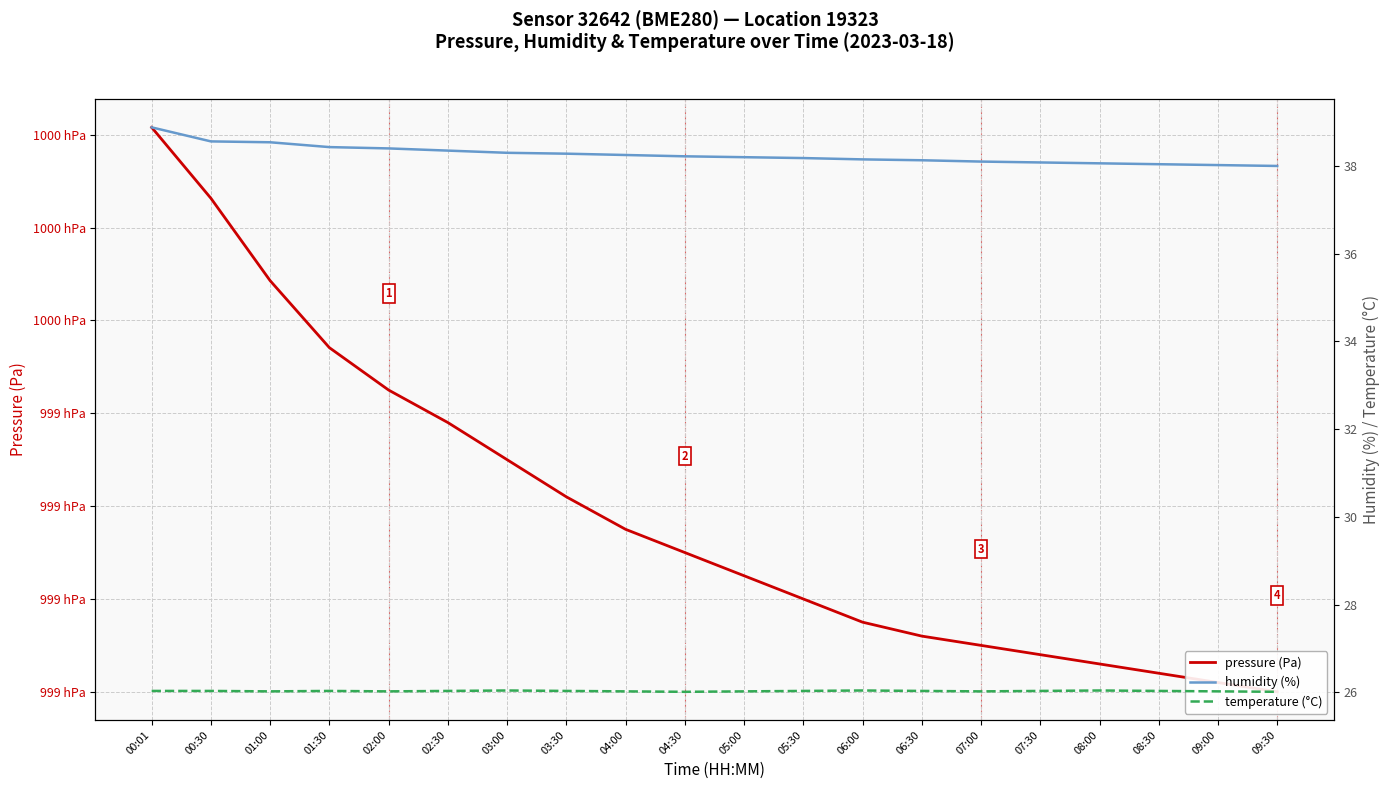

At which label is humidity (%) closest to 38?

09:30